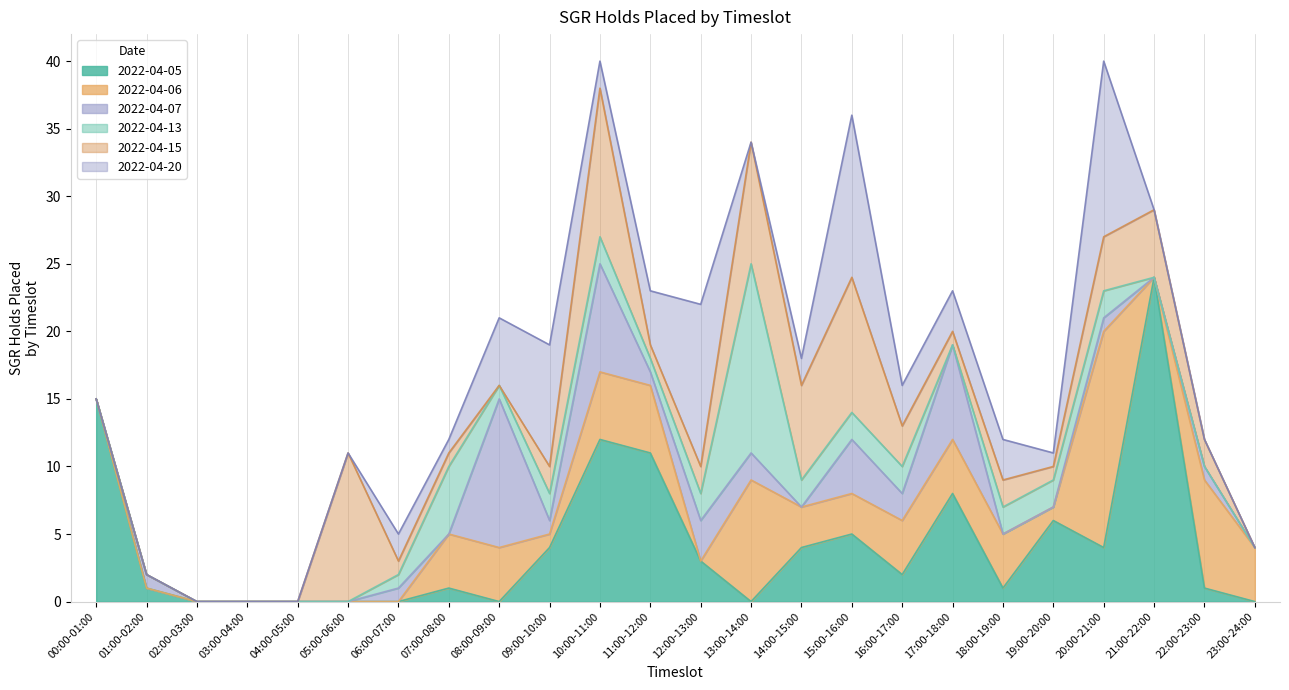

True or false: 2022-04-13 and 2022-04-15 cross at least once.

True